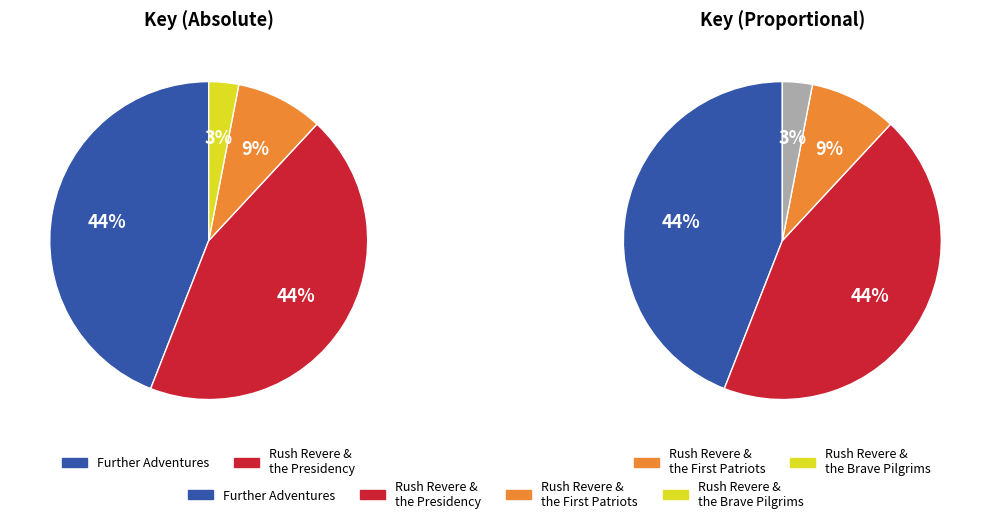

To the nearest percent, what percentage of the pie is Rush Revere and the Brave Pilgrims?

3%